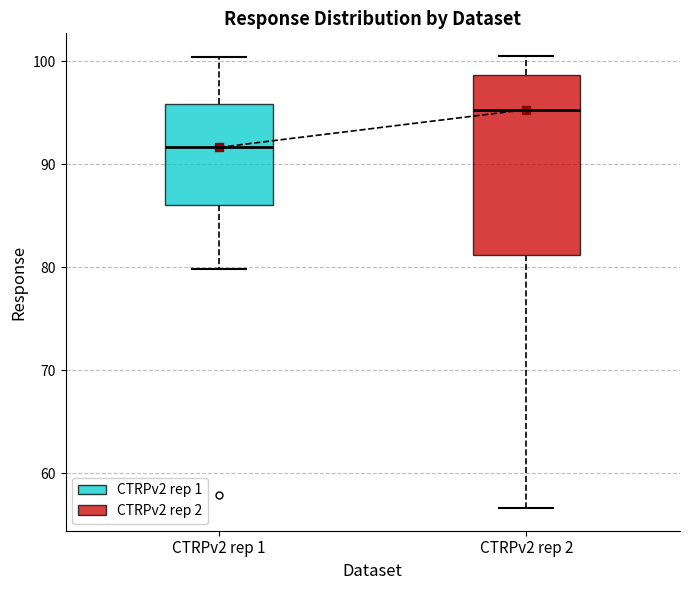

Which box is the tallest, from its lower edge to its upper edge?

CTRPv2 rep 2